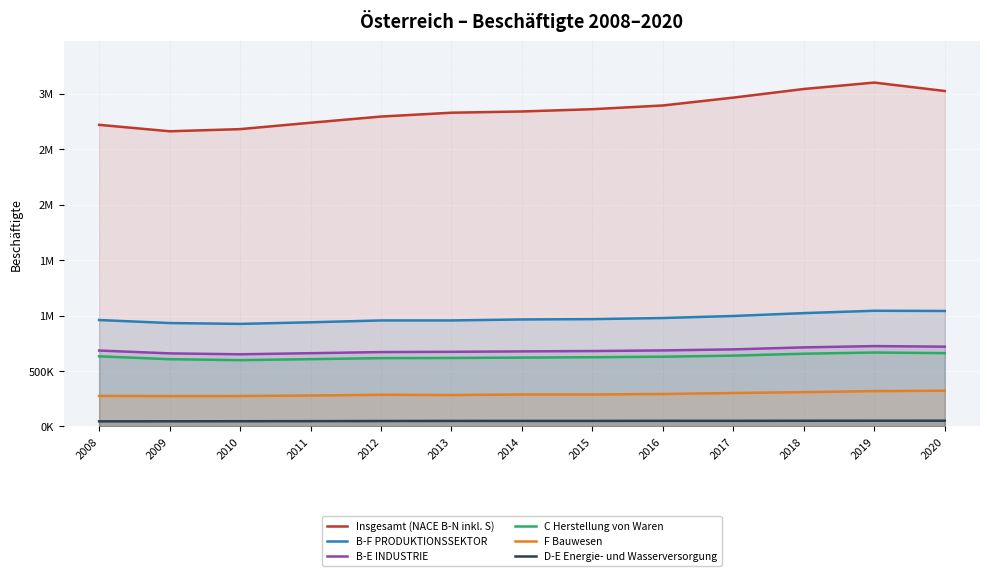

Where does the B-F PRODUKTIONSSEKTOR series first go above 964943?

2015